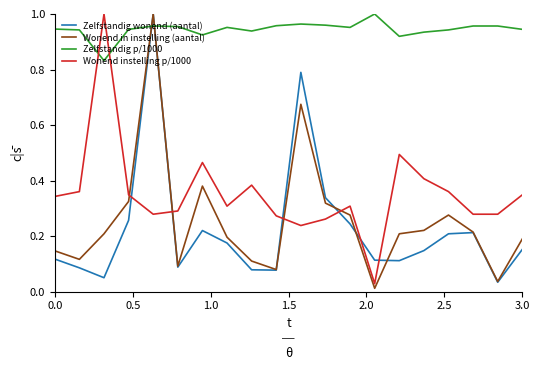

How many distinct data groups are displayed?

4